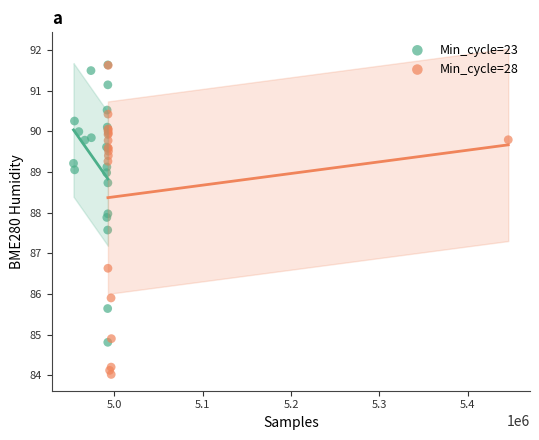

What are all the series names shown in the legend?

Min_cycle=23, Min_cycle=28